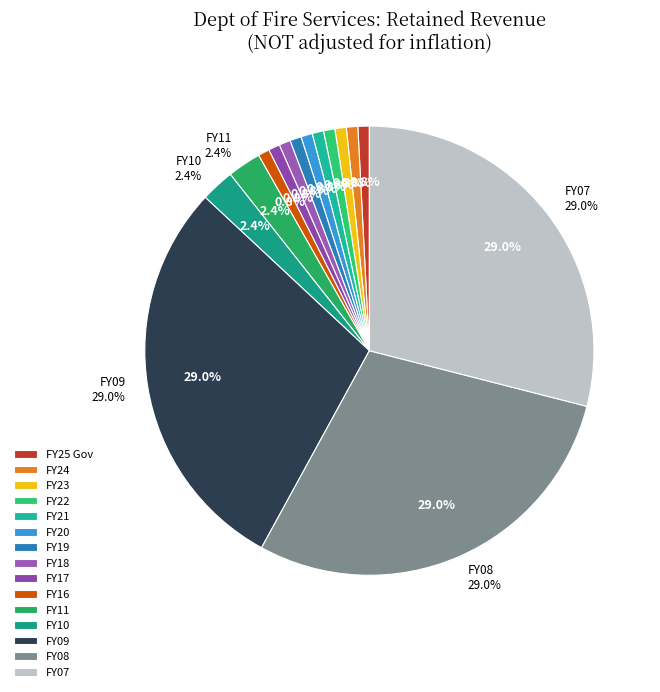

Does FY23 account for over 50% of the chart?

No